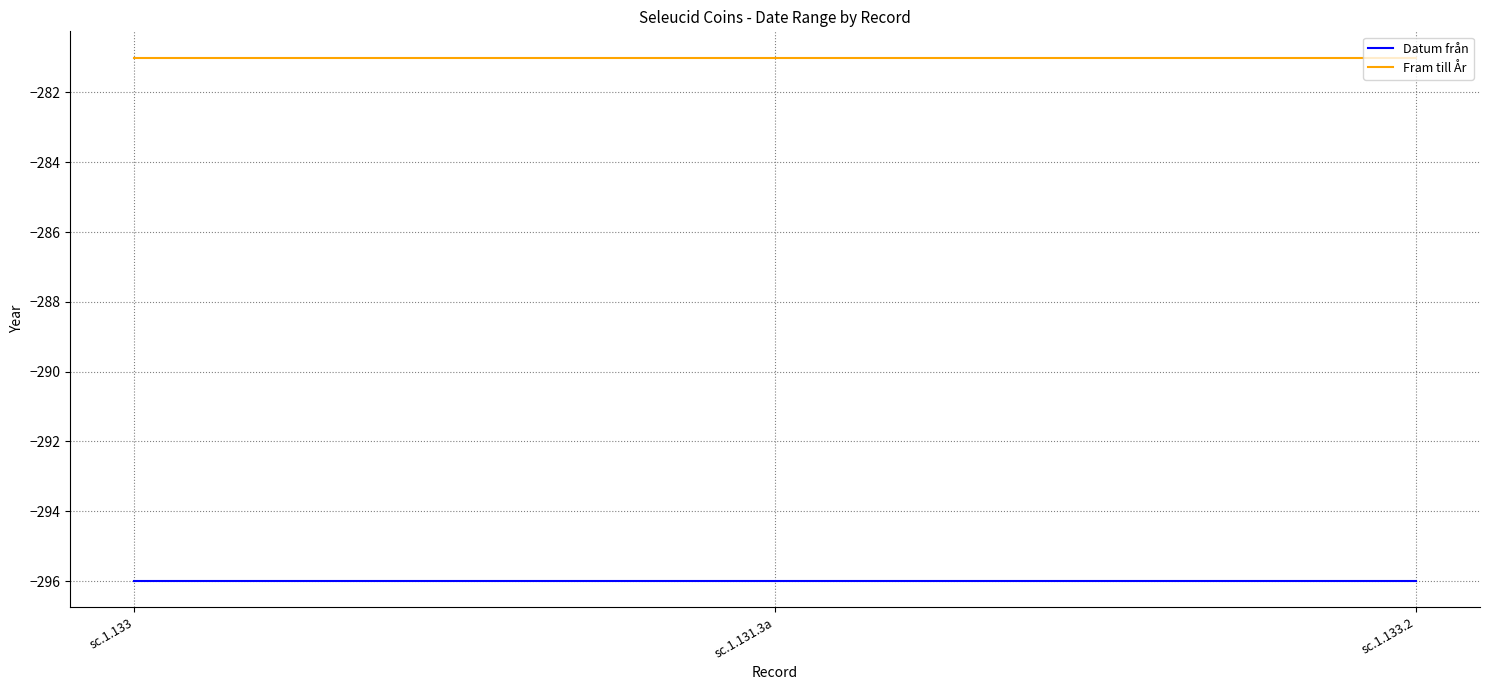

List the series in order of their overall mean, highest first.

Fram till År, Datum från